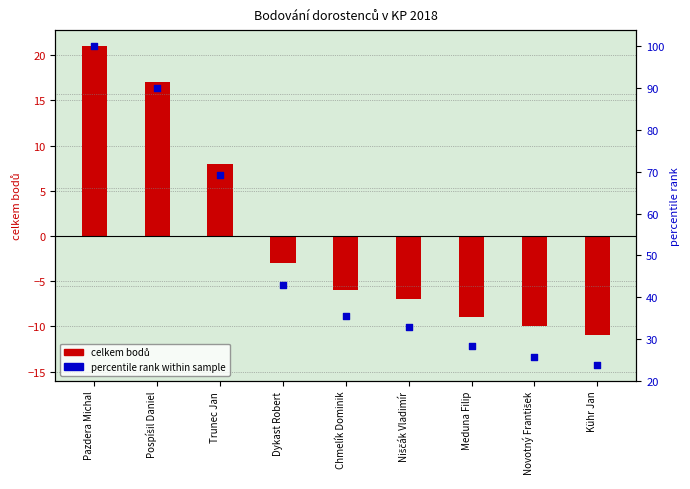

Is the value of celkem bodů at Kühr Jan greater than the value of percentile rank within sample at Trunec Jan?

No